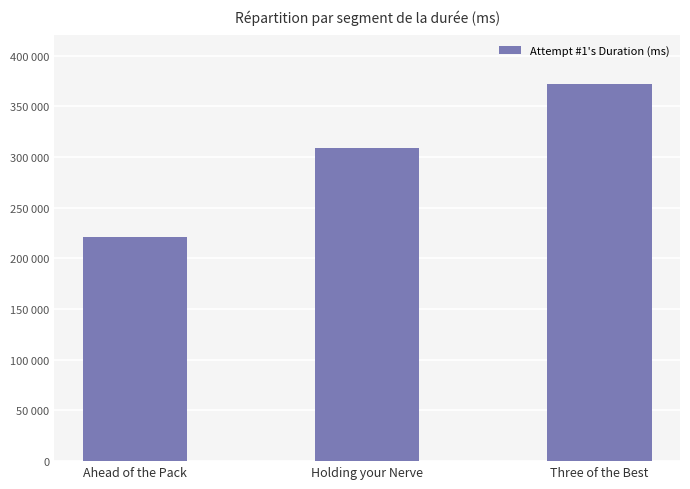

Rank the categories by value from highest to lowest.

Three of the Best, Holding your Nerve, Ahead of the Pack